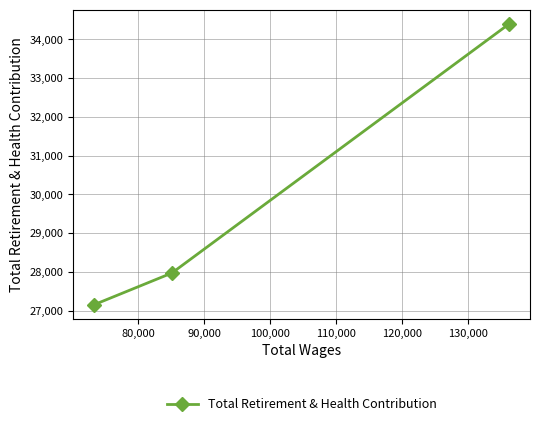

What is the smallest value displayed?

27153